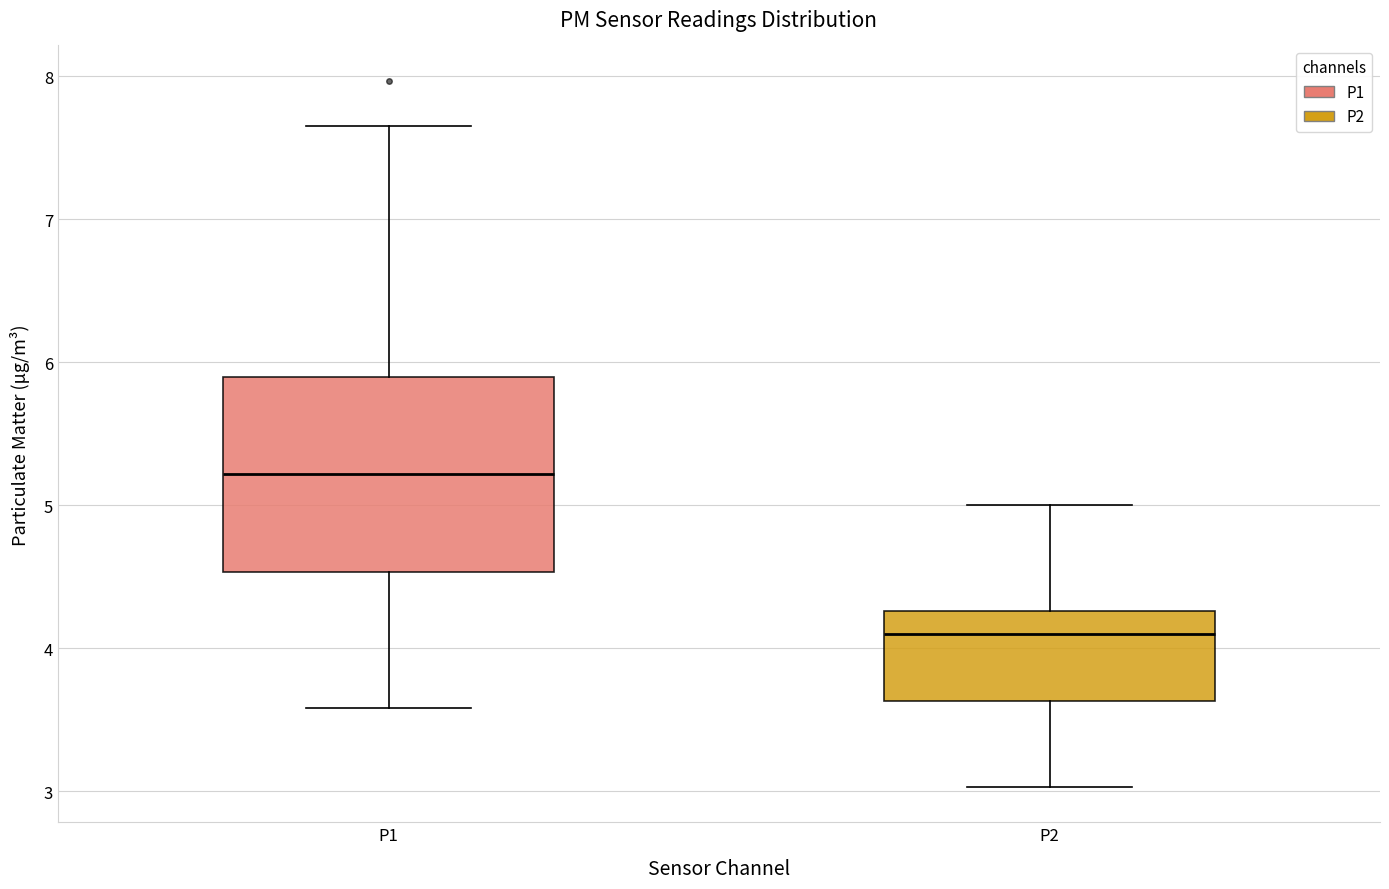

Which box's median line is the lowest?

P2